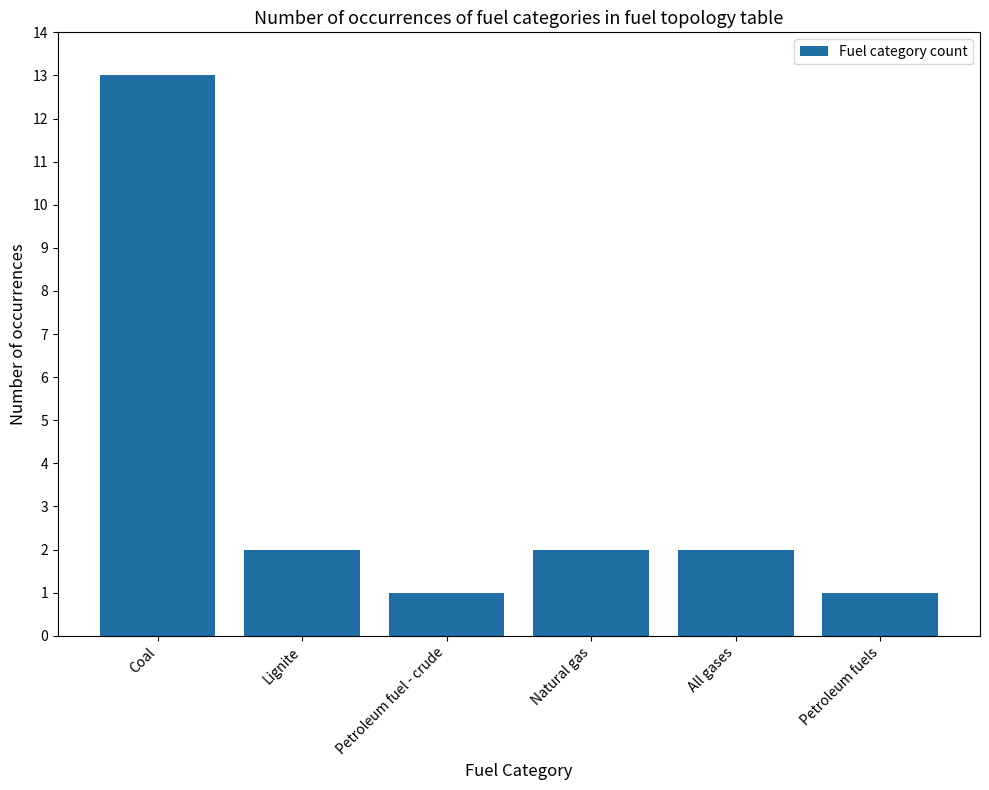

How many data points does each series have?

6